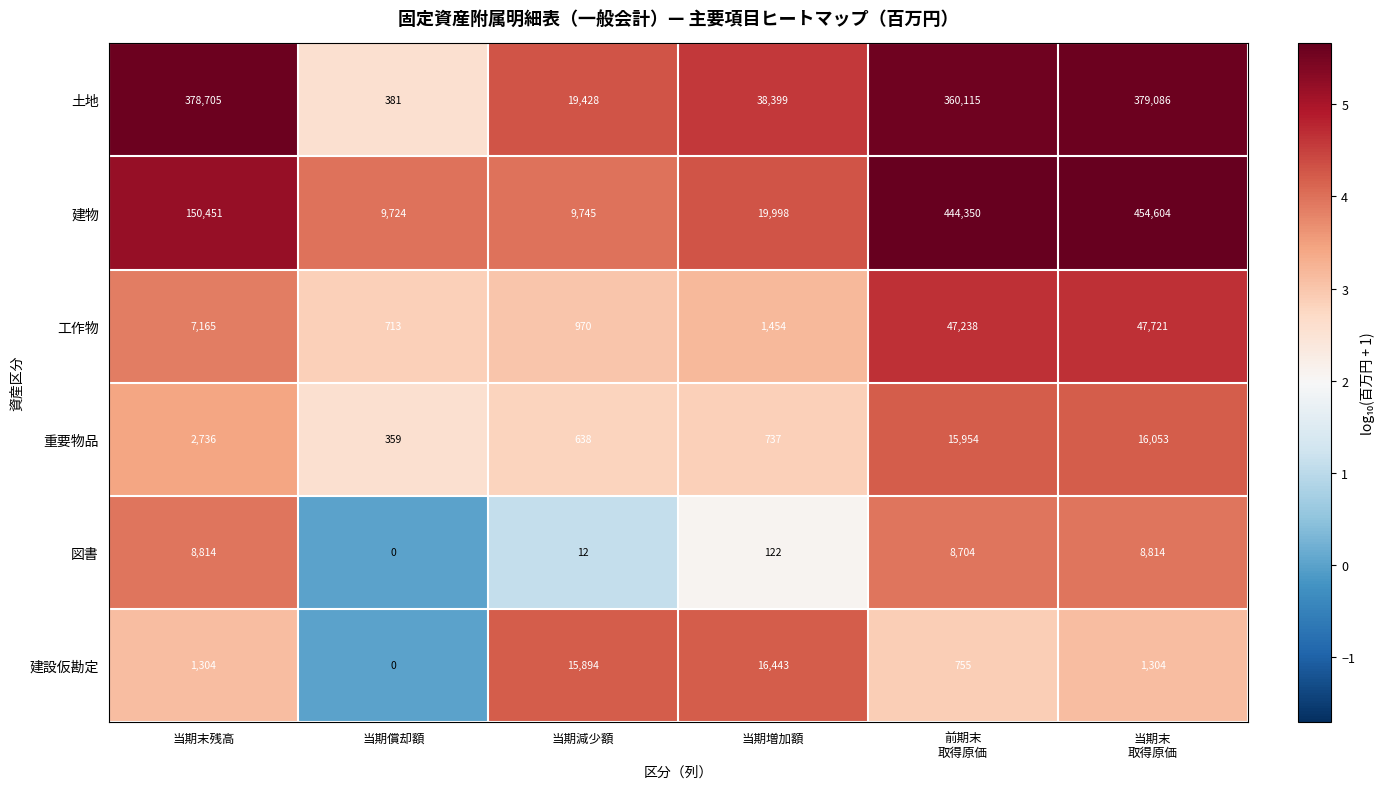

What is the difference between the highest and lowest values at 当期末
取得原価?

453300